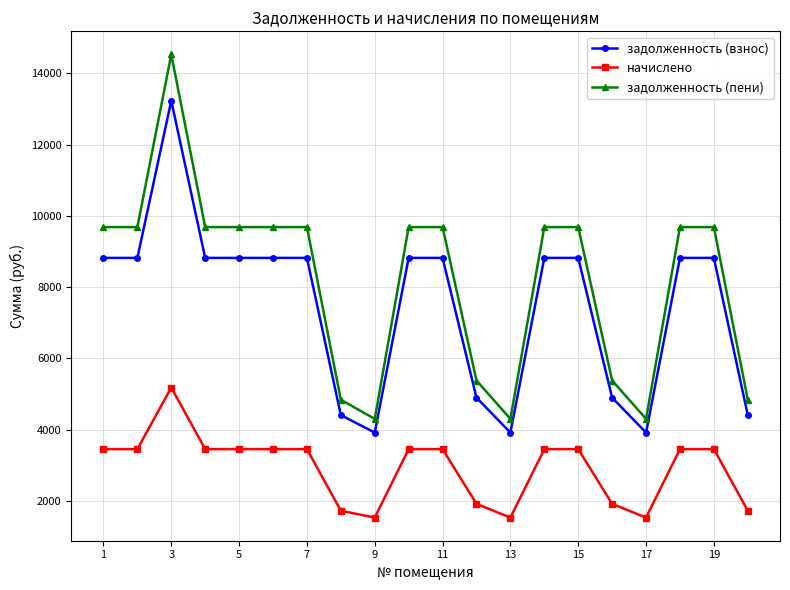

What is the highest value of the задолженность (пени) series?

14526.5